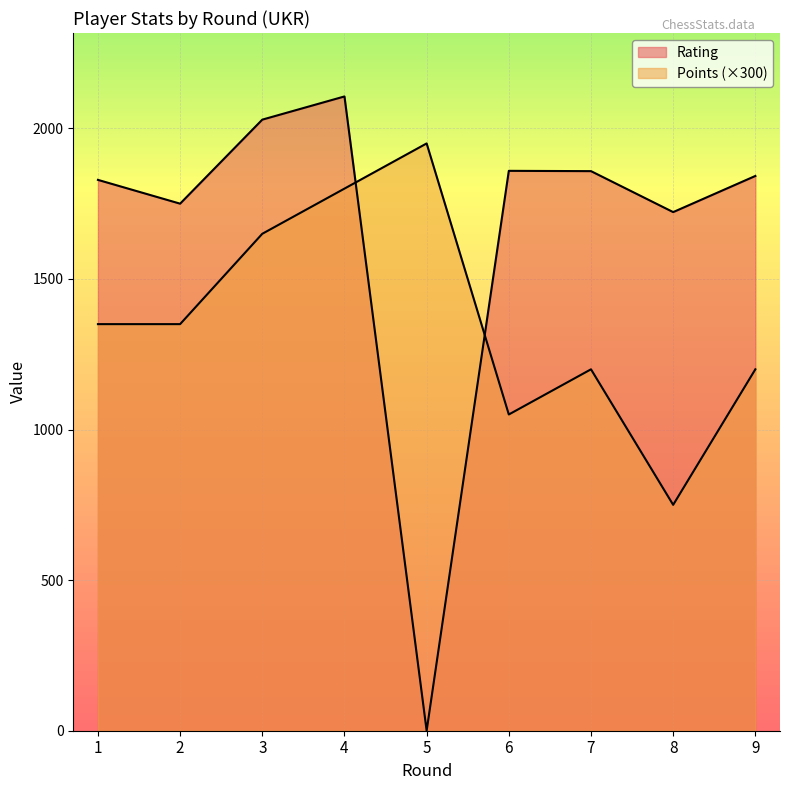

Where does the Rating series first go above 1842?

3